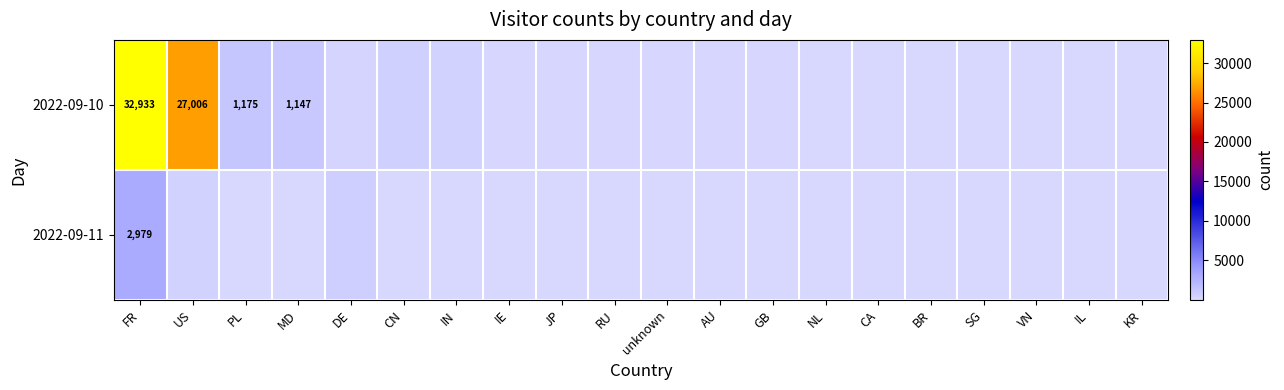

What is the total value across all series at FR?

35912